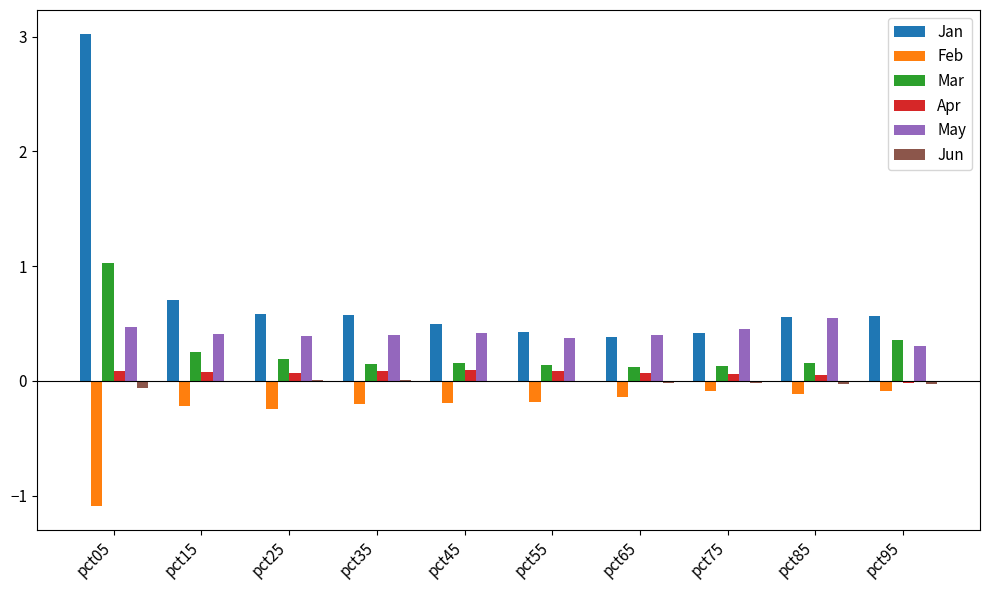

True or false: Feb has a value of -0.1 at pct85.

True